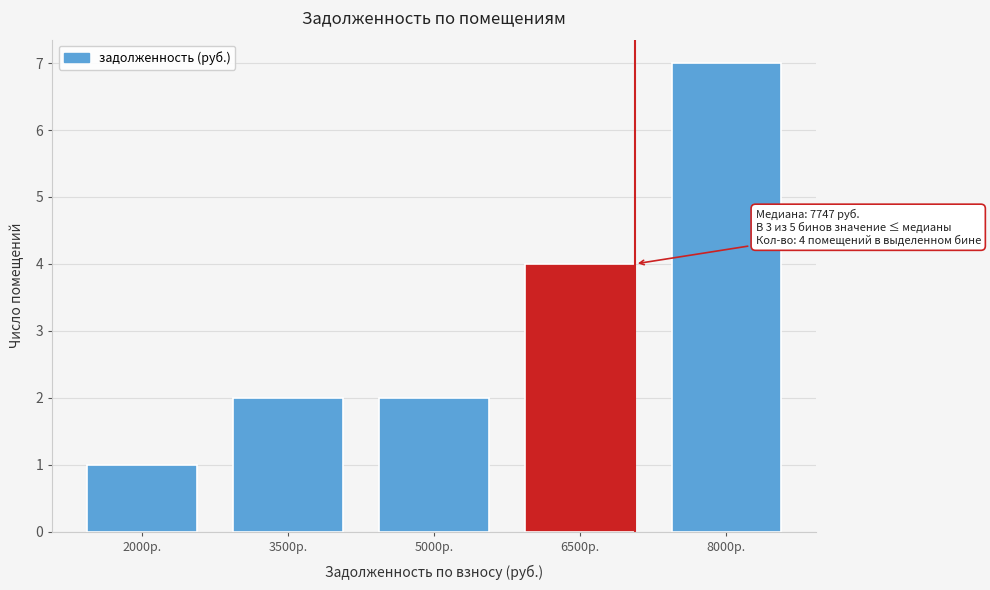

Reading left to right, extract all data points from this chart.

1	2	2	4	7